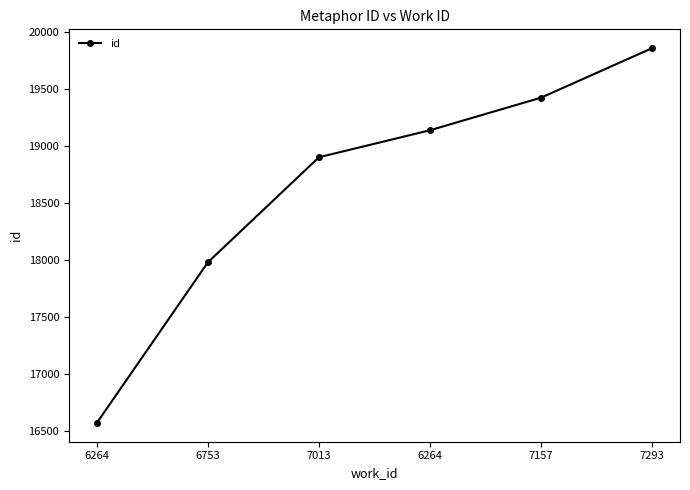

Reading left to right, extract all data points from this chart.

16571	17981	18903	19140	19426	19861